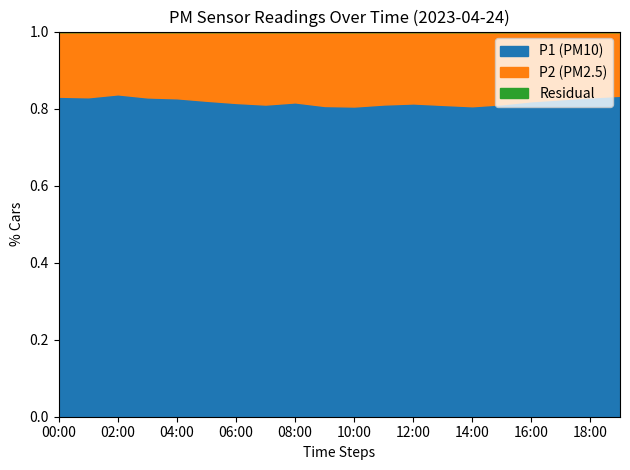

The value of P1 (PM10) at 12:00 is 0.4. True or false?

False